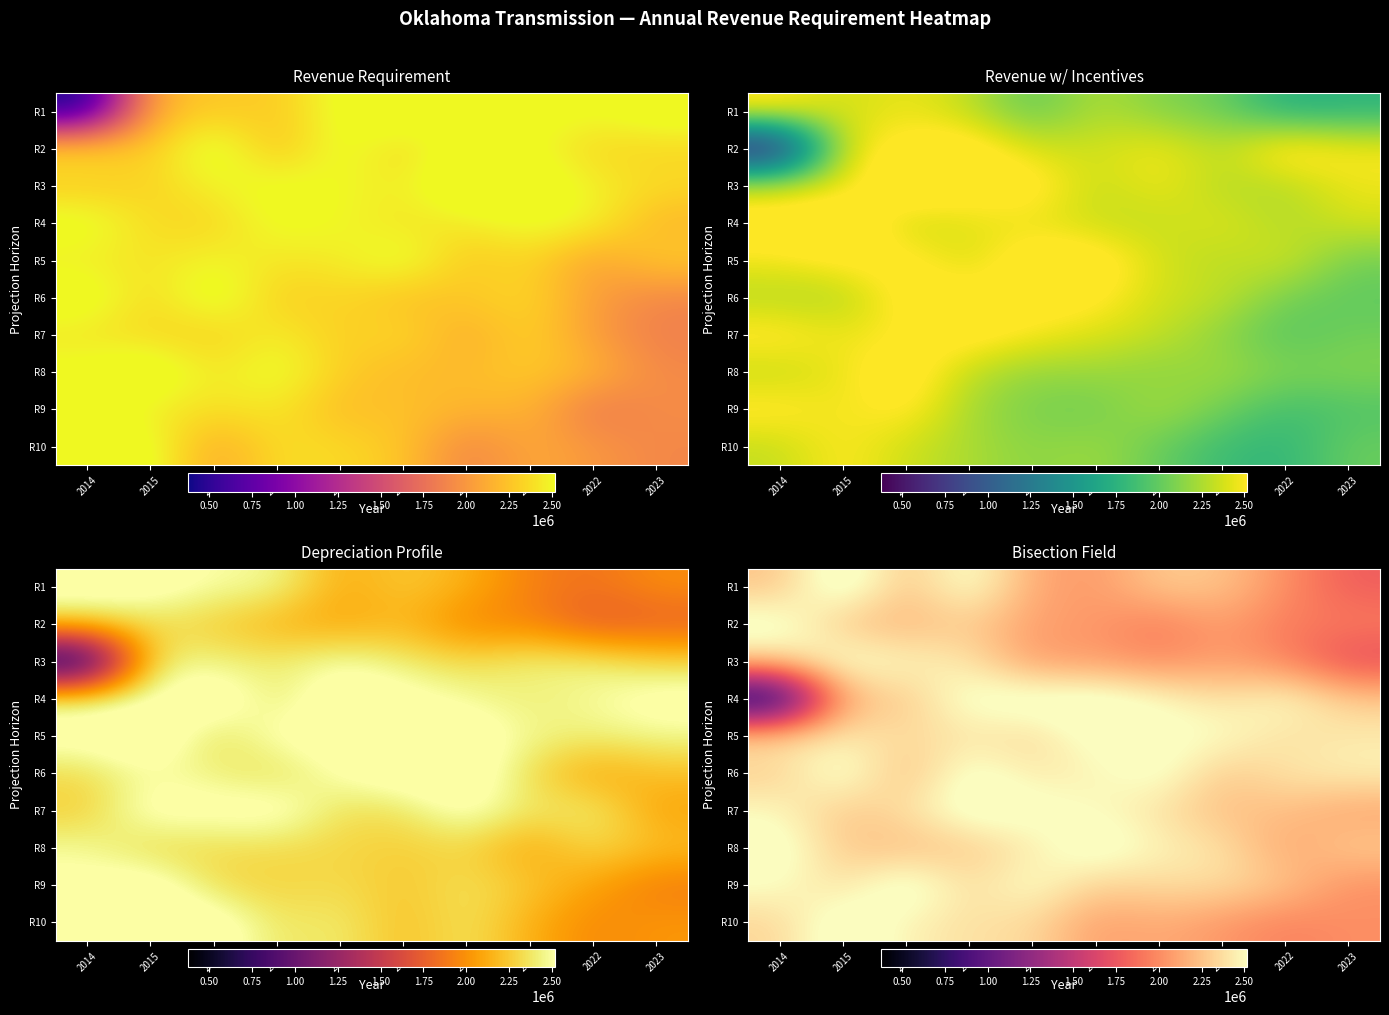

At how many categories does at least one series exceed 1268580?

10